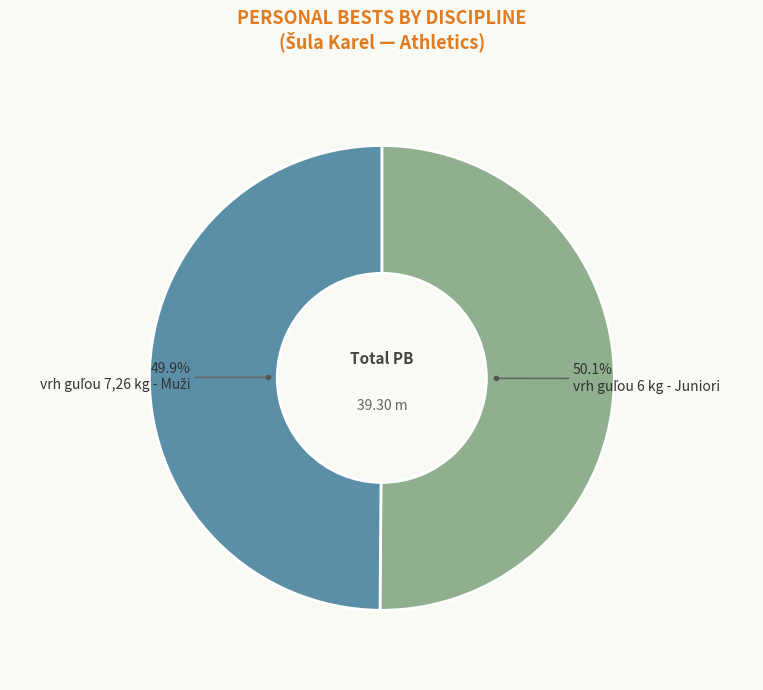

Is there any slice that represents more than half of the pie?

Yes